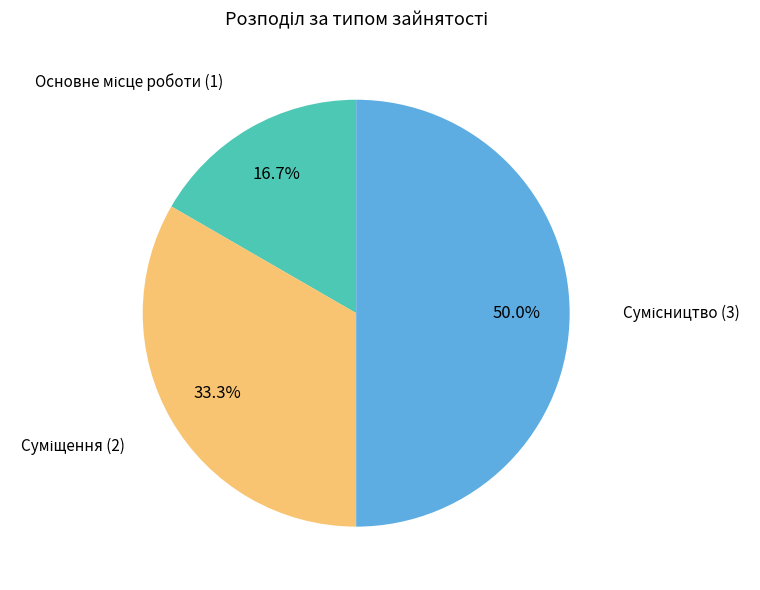

What percentage is the Сумісництво slice, to the nearest percent?

50%